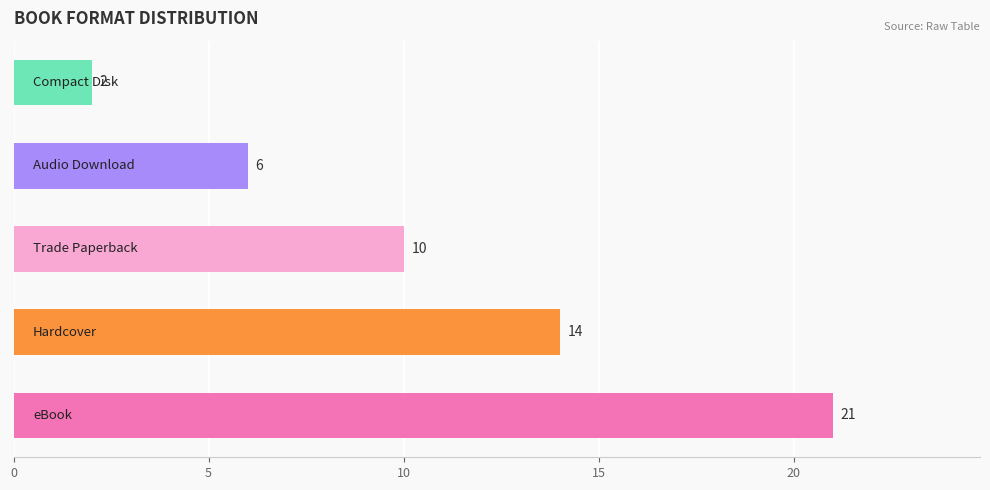

Are the bars grouped side by side (vs. stacked)?

No